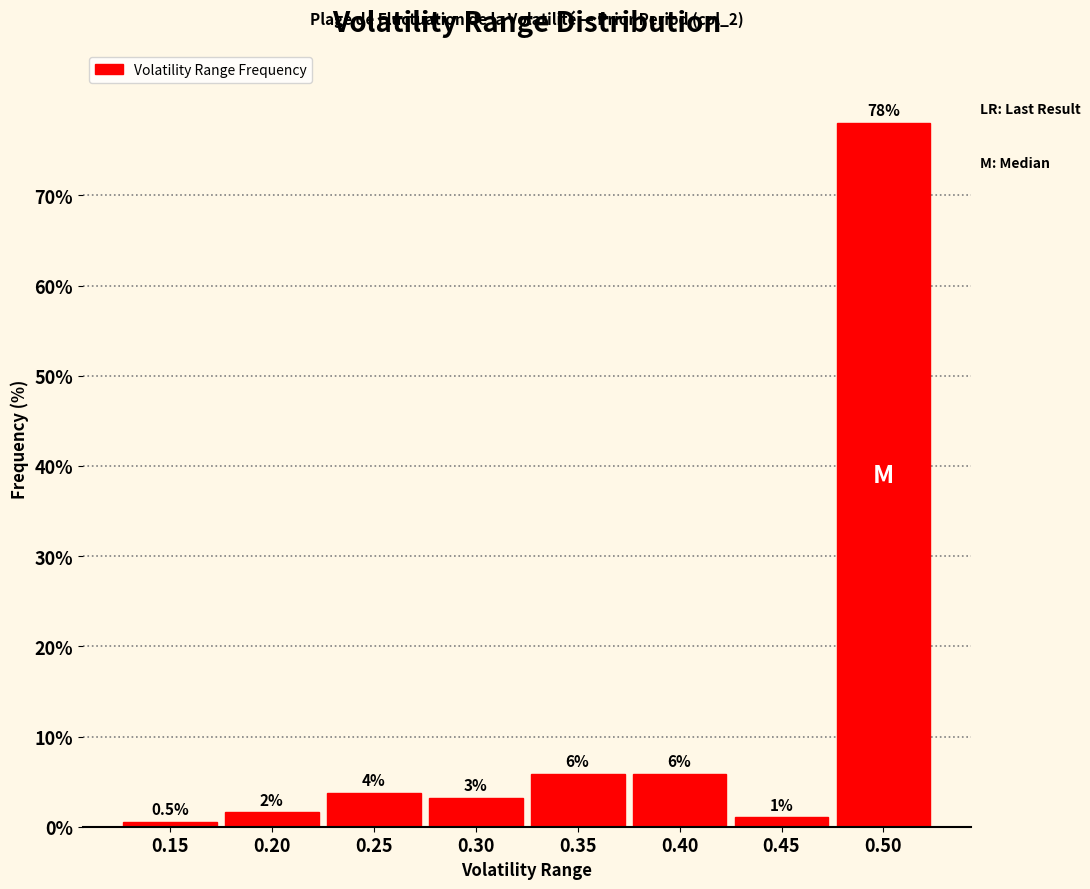

Are the bars horizontal?

No